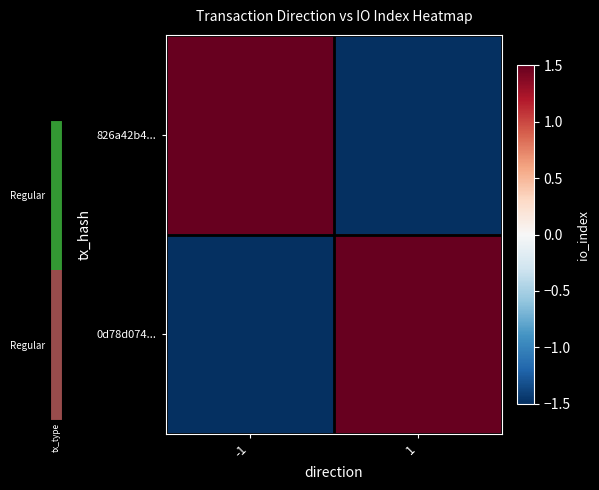

Reading left to right, transcribe all the data shown in this chart.

826a42b4...: -1=1.5	1=-1.5
0d78d074...: -1=-1.5	1=1.5